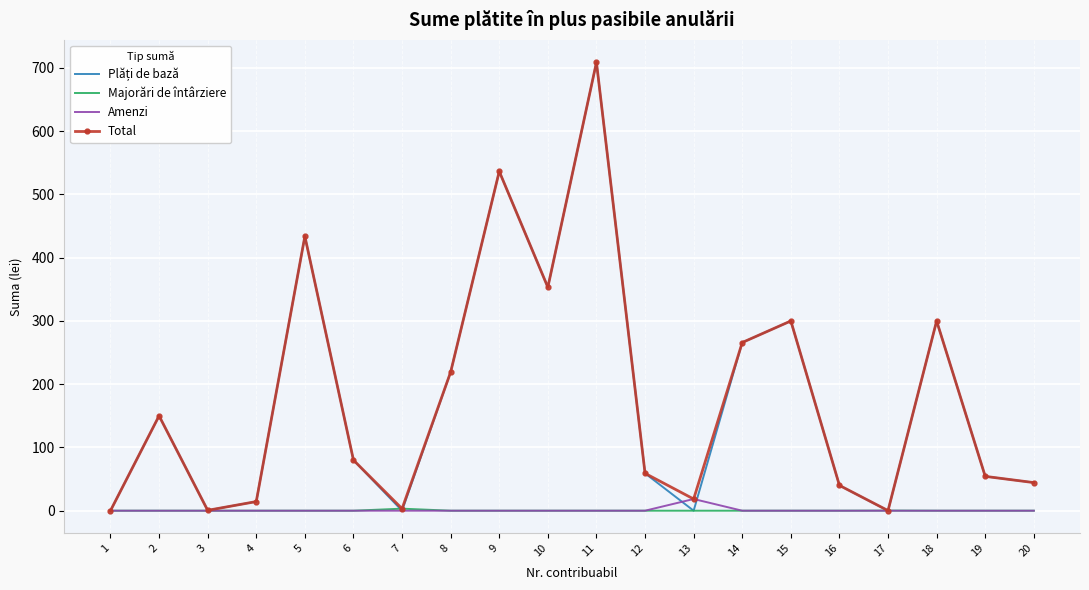

What is the spread (max minus min) of values at 20?

44.4